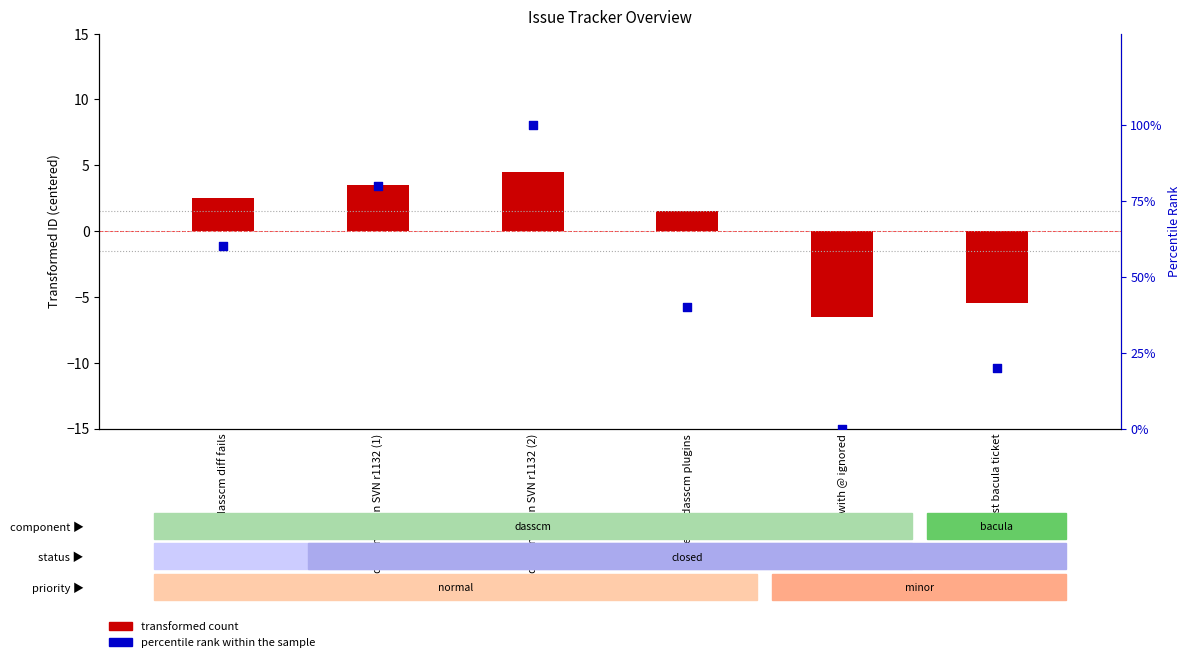

Is the value of percentile rank within the sample at files with @ ignored greater than the value of transformed count at files with @ ignored?

Yes